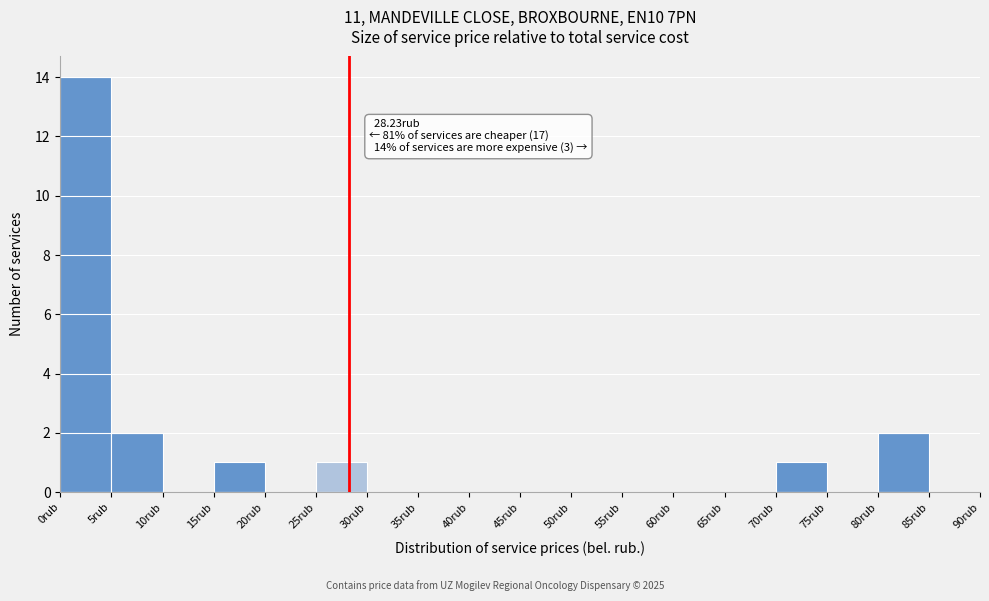

Which range on the x-axis has the tallest bar?

0 to 5